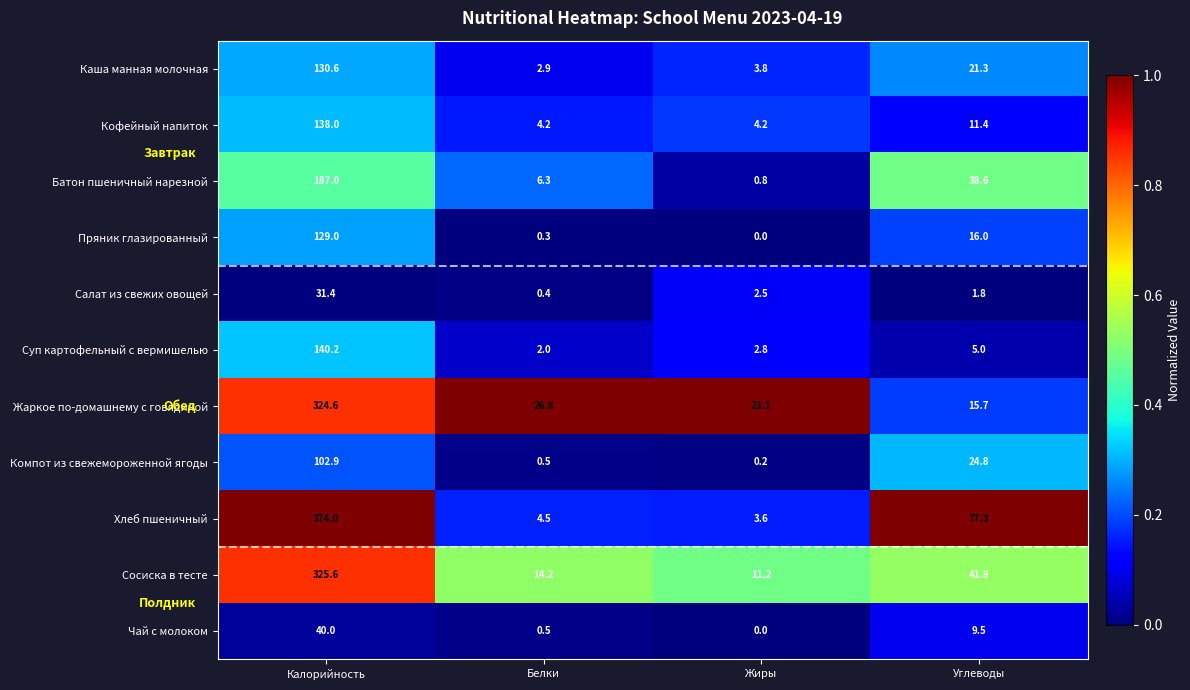

What is the approximate value of Жаркое по-домашнему с говядиной at Калорийность?

324.6